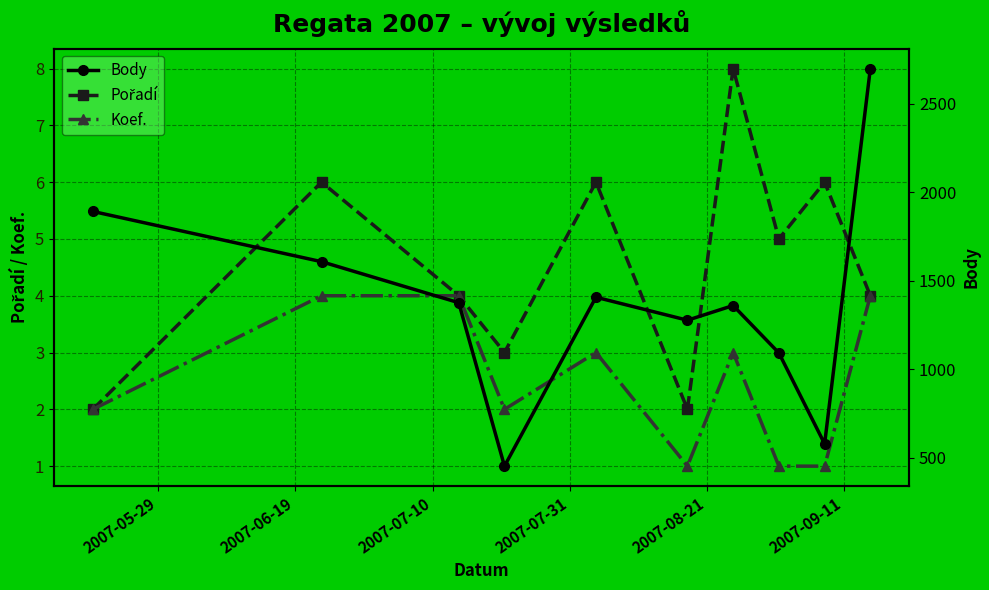

True or false: Pořadí has more than 2 interior local peaks.

True